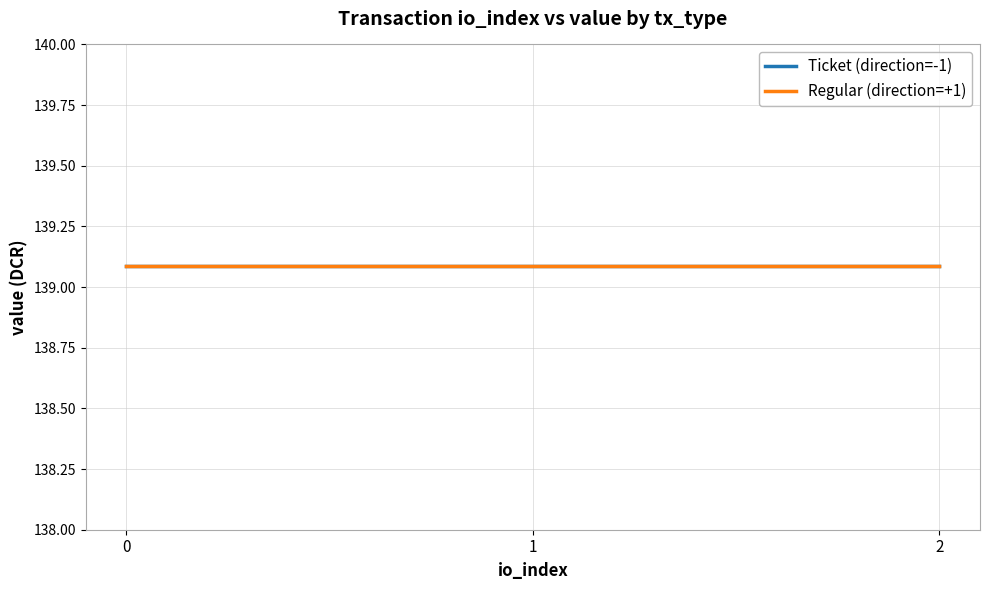

Is this an area chart (filled region under the line)?

No